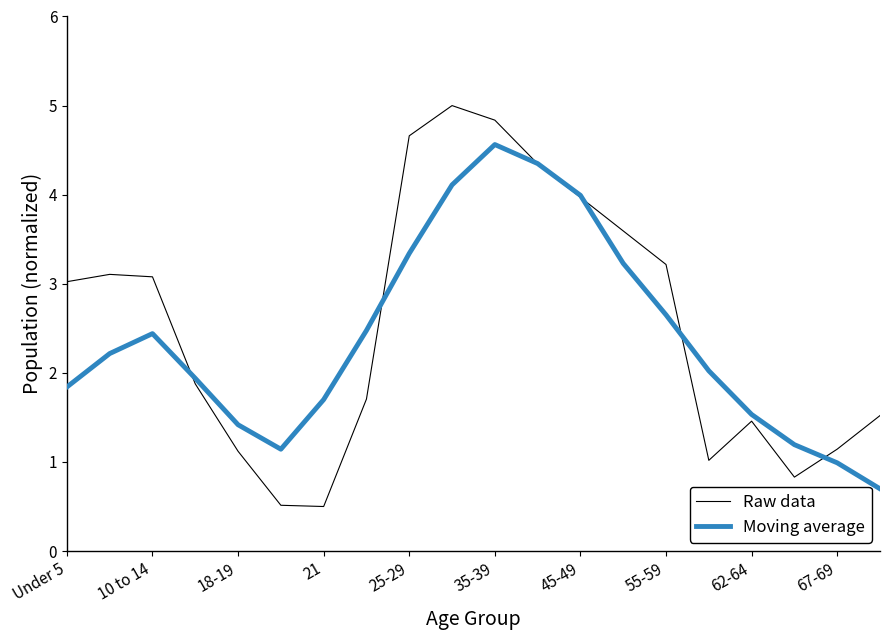

After their last crossing, which series has the higher values: Raw data or Moving average?

Raw data